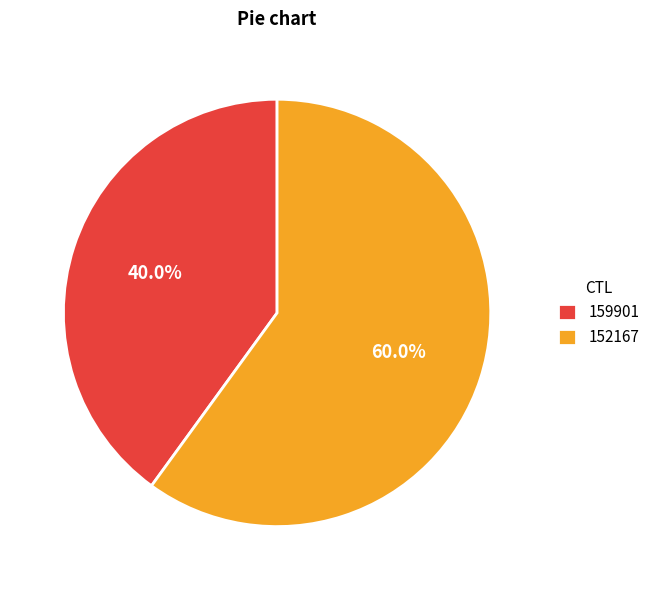

How many slices are in this pie chart?

2